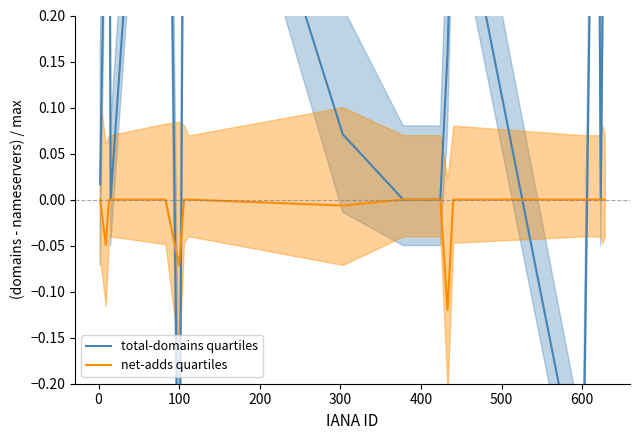

True or false: net-adds quartiles has more than 2 interior local peaks.

False